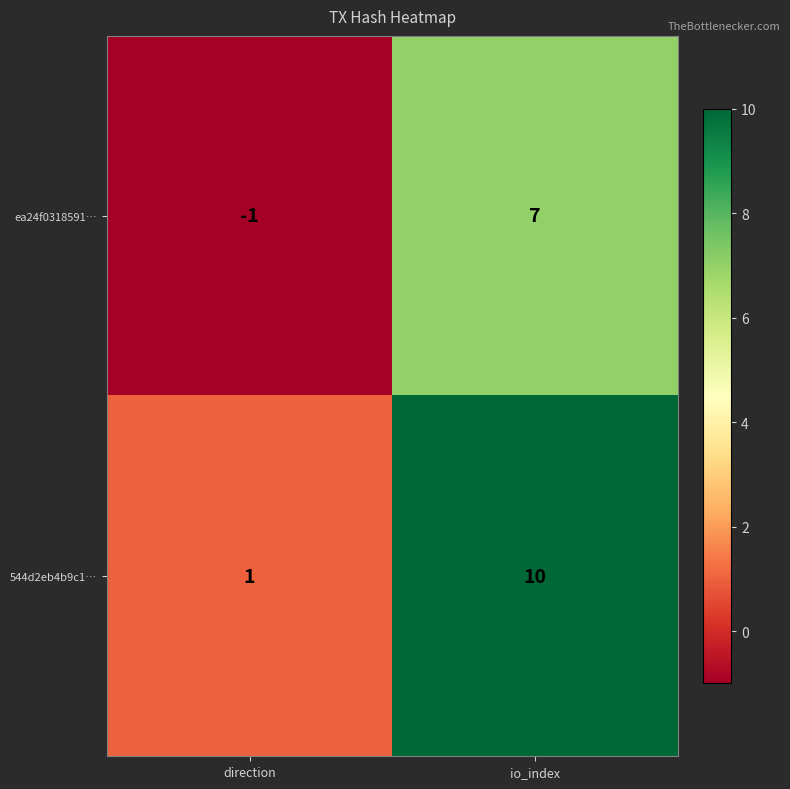

List the series in order of their overall mean, highest first.

544d2eb4b9c1…, ea24f0318591…